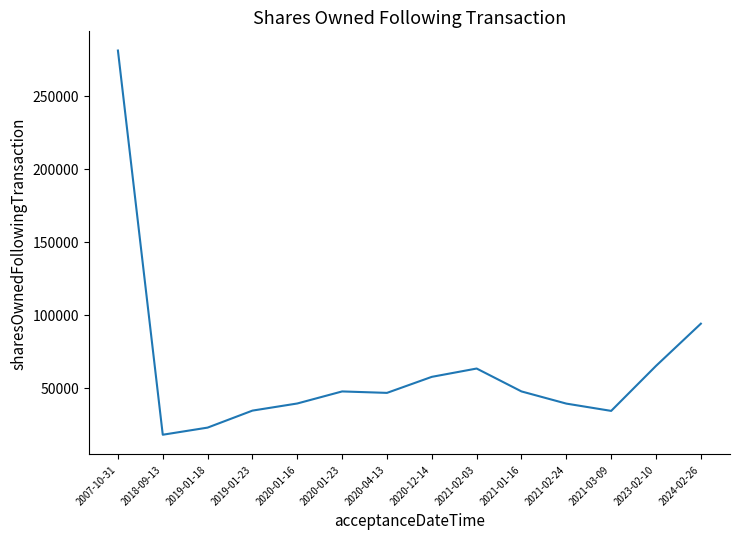

Which category has the lowest value across all series?

2018-09-13